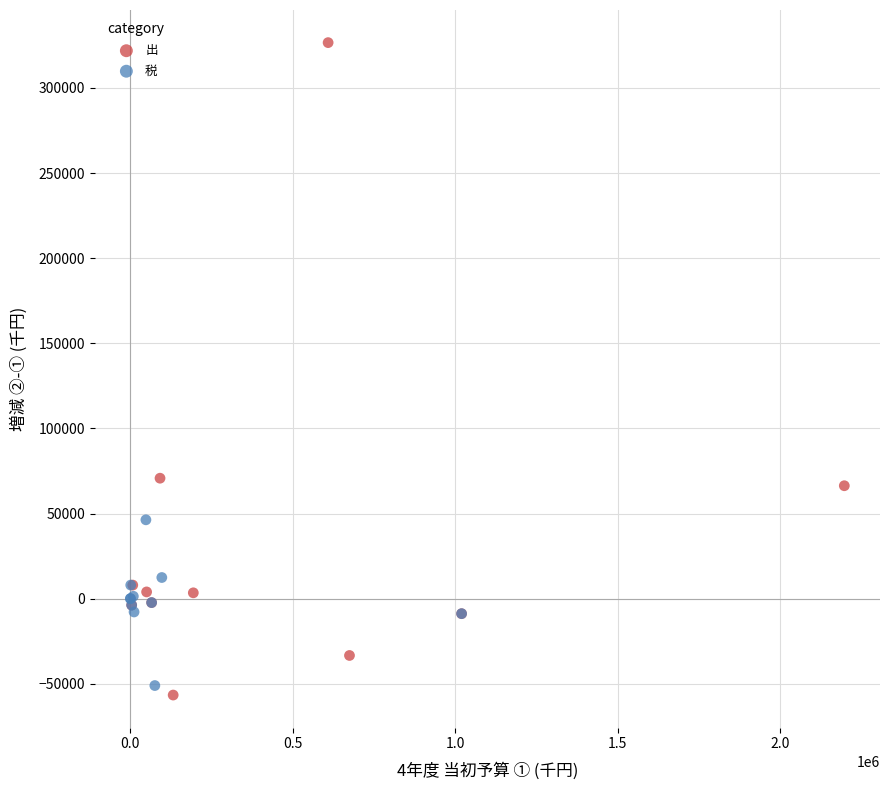

Which series reaches the maximum Y coordinate?

出